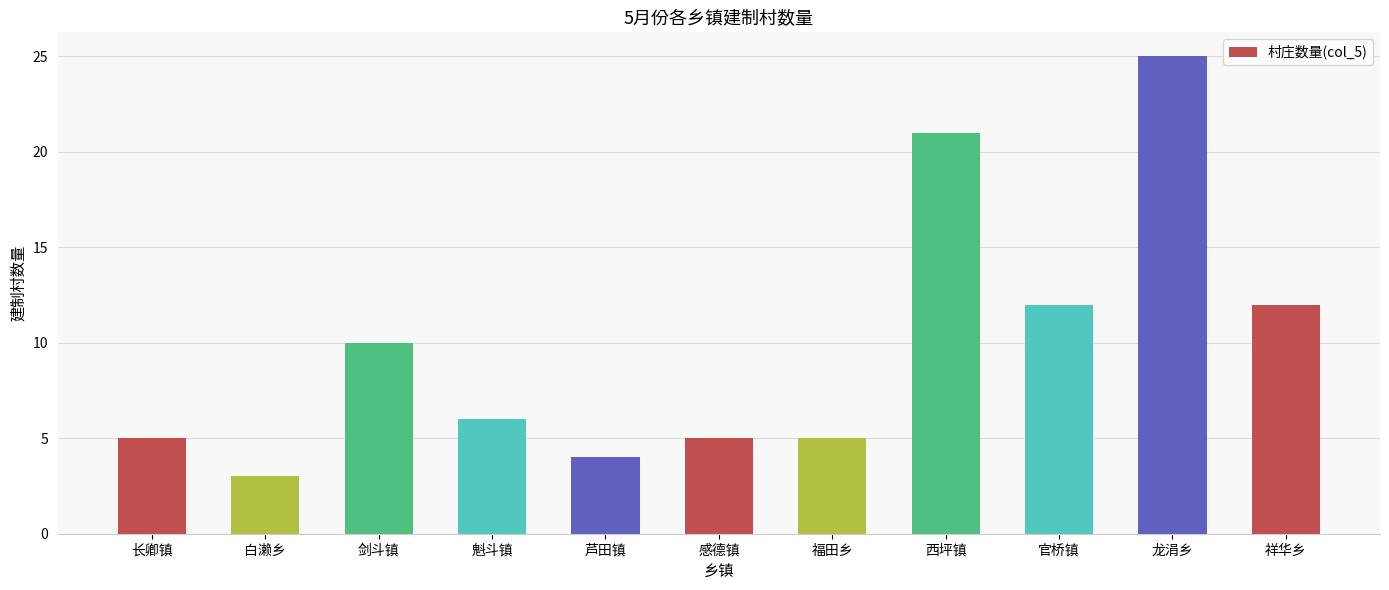

What position from the left is 长卿镇?

1